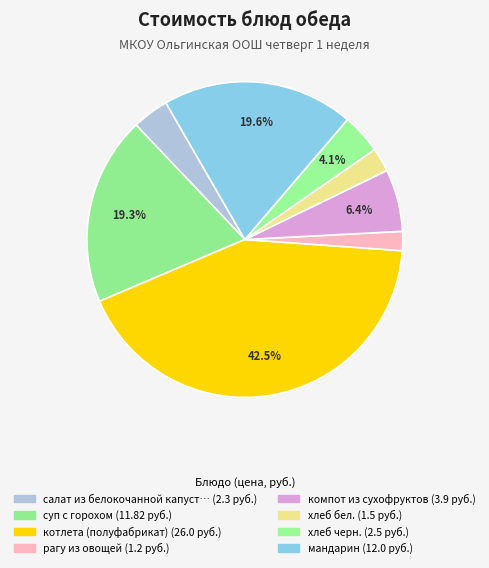

To the nearest percent, what is the average slice percentage?

12%